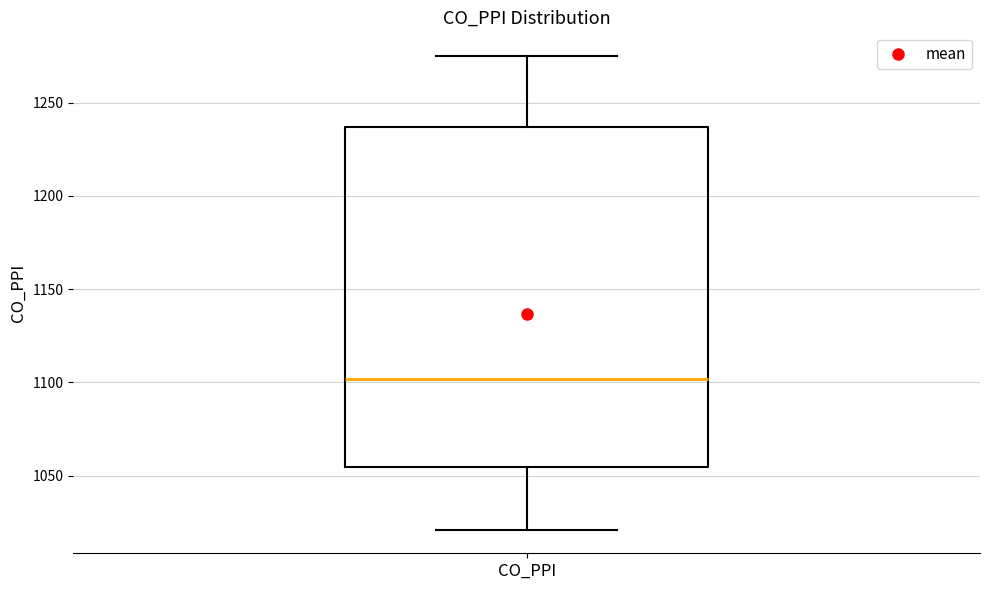

Transcribe this box plot: give where the median line is, the range the box spans, and where the two whiskers end, as read against the y-axis. The values are not printed on the chart, so give them approximately, as read against the axis.

median 1100, box 1055 to 1235, whiskers 1020 to 1275